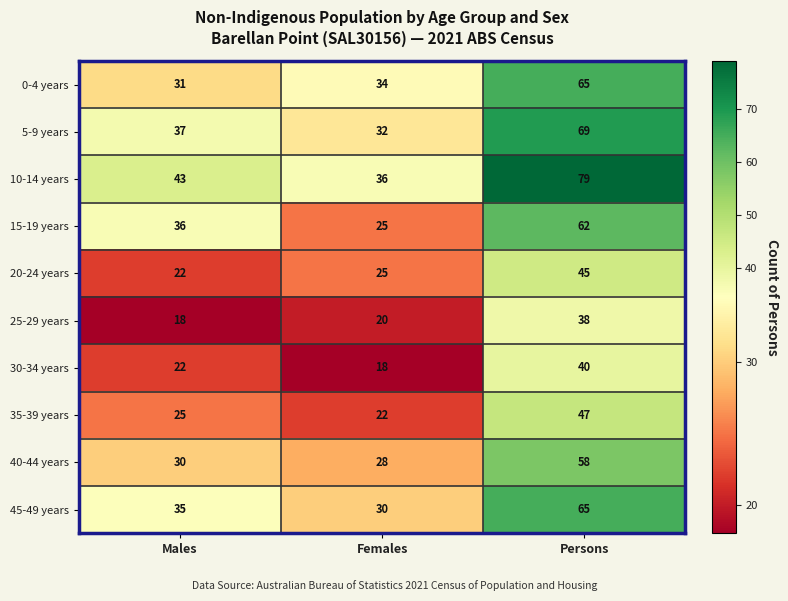

Which series has the largest total across all categories?

10-14 years